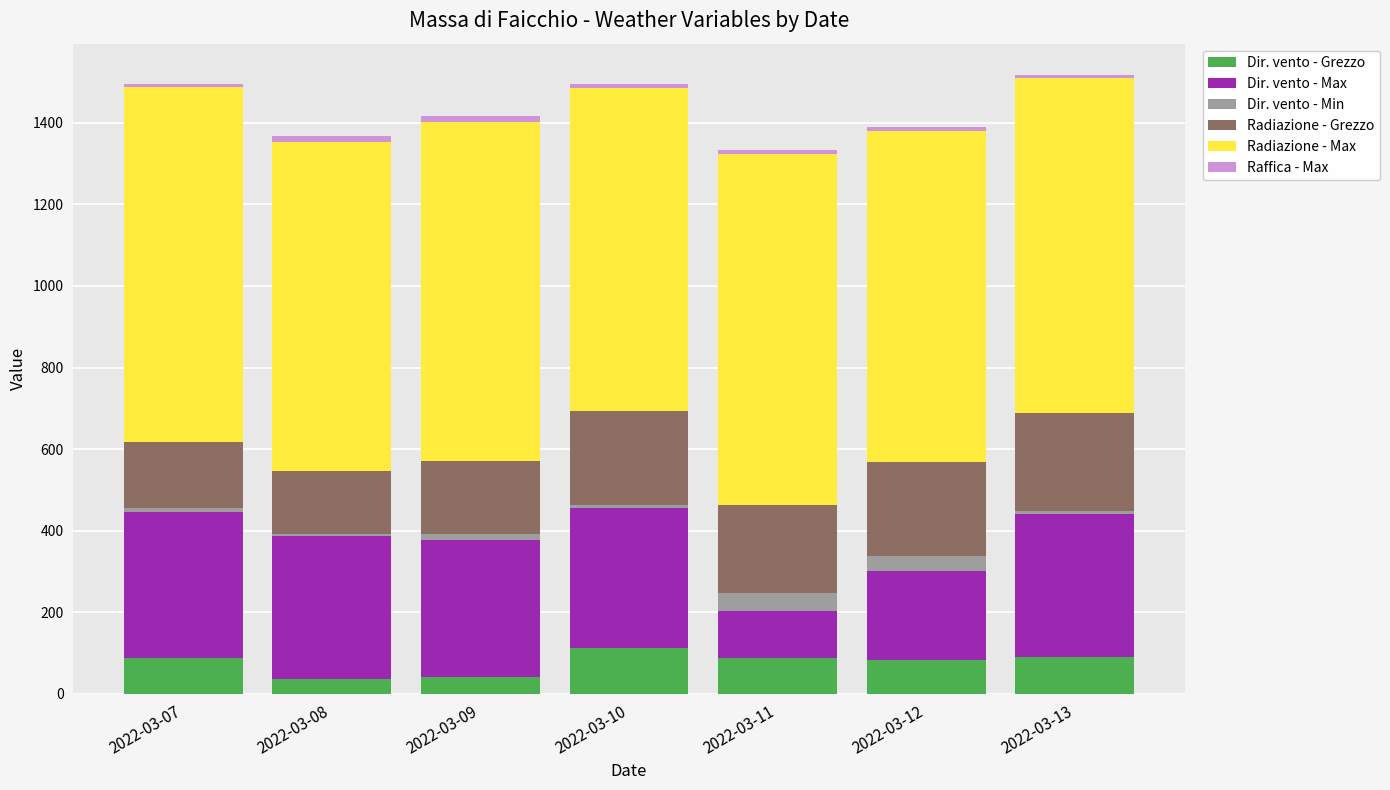

What is the highest value of the Dir. vento - Grezzo series?

113.0